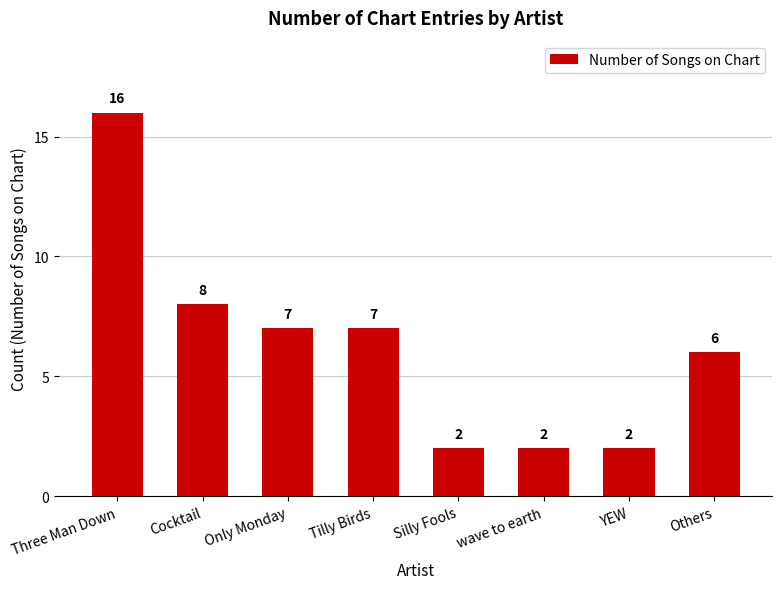

What is the maximum value shown in the chart?

16